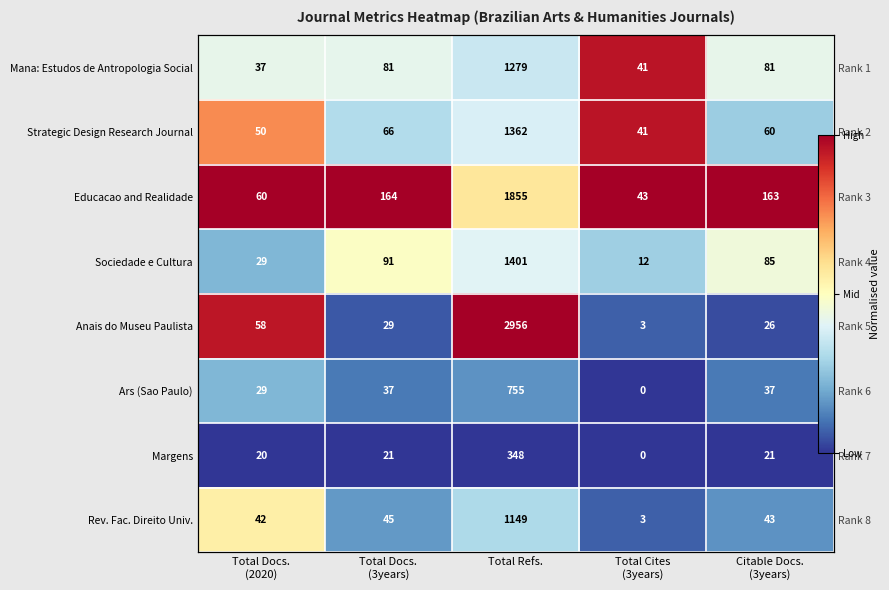

The value of Mana: Estudos de Antropologia Social at Citable Docs. (3years) is 0.4. True or false?

True